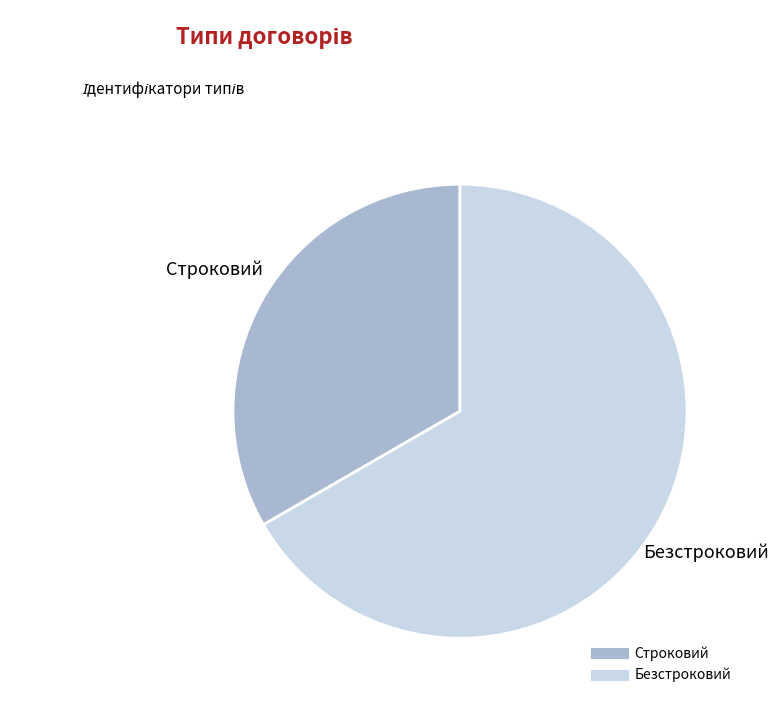

Does Строковий account for over 50% of the chart?

No